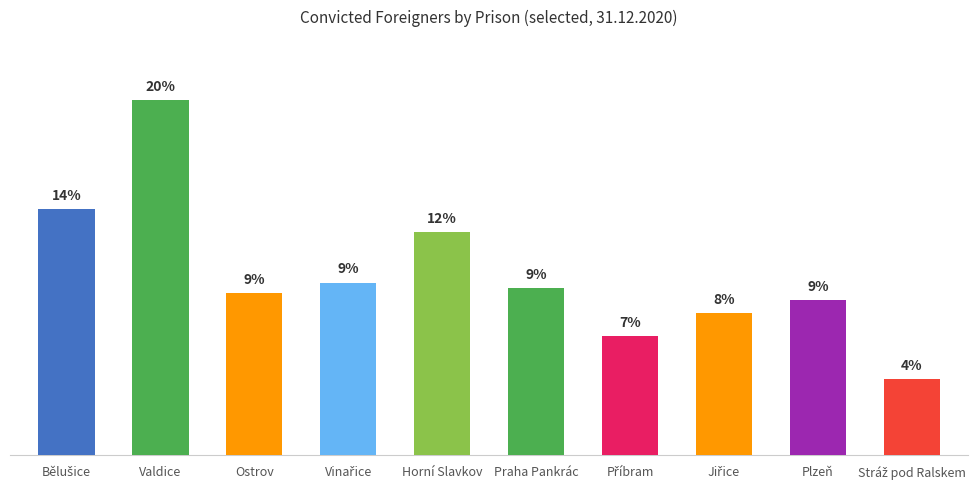

Are the bars horizontal?

No